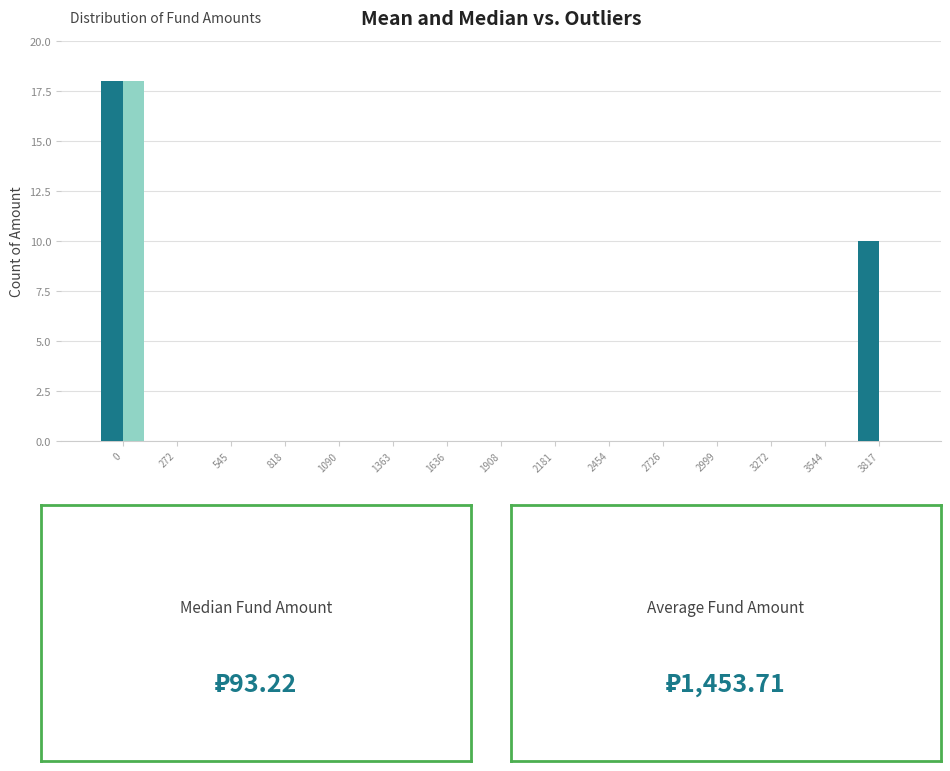

What is the maximum value shown in the chart?

18